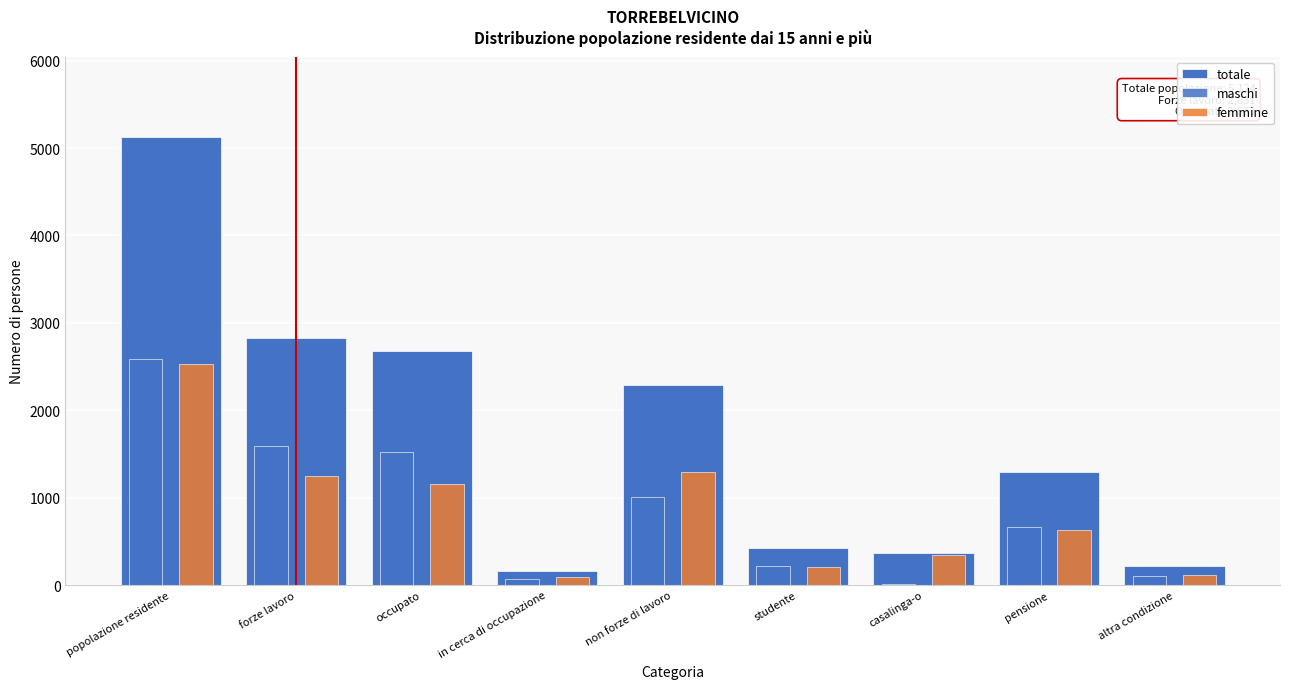

How many groups of bars are there?

9